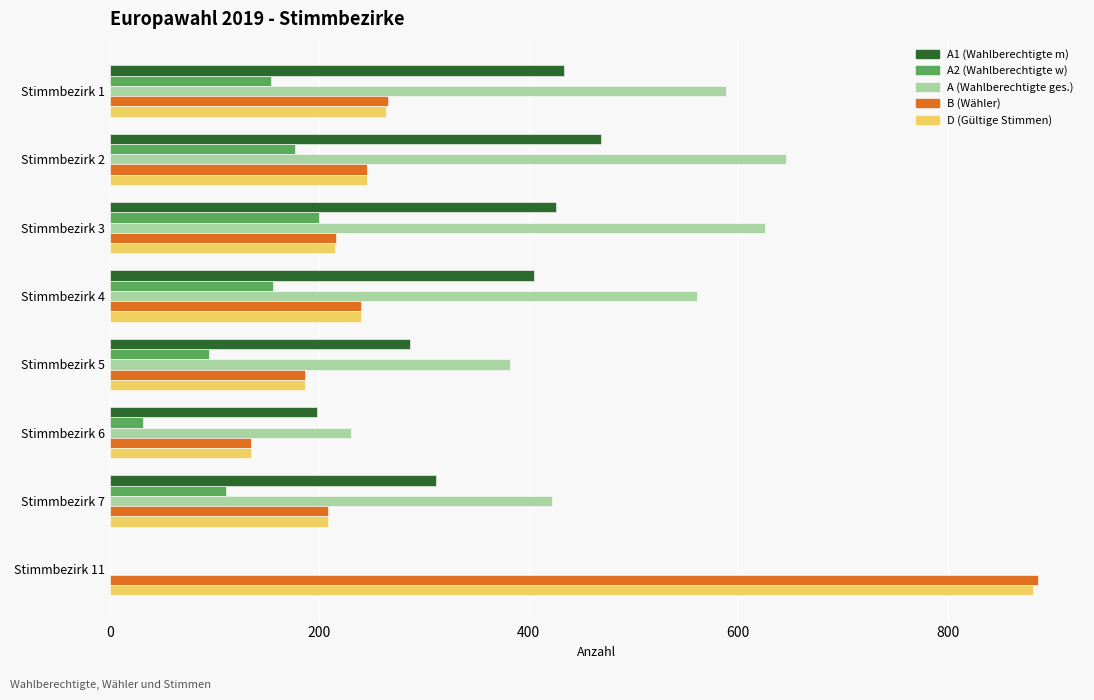

Is the value of A1 (Wahlberechtigte m) at Stimmbezirk 1 greater than the value of A2 (Wahlberechtigte w) at Stimmbezirk 11?

Yes